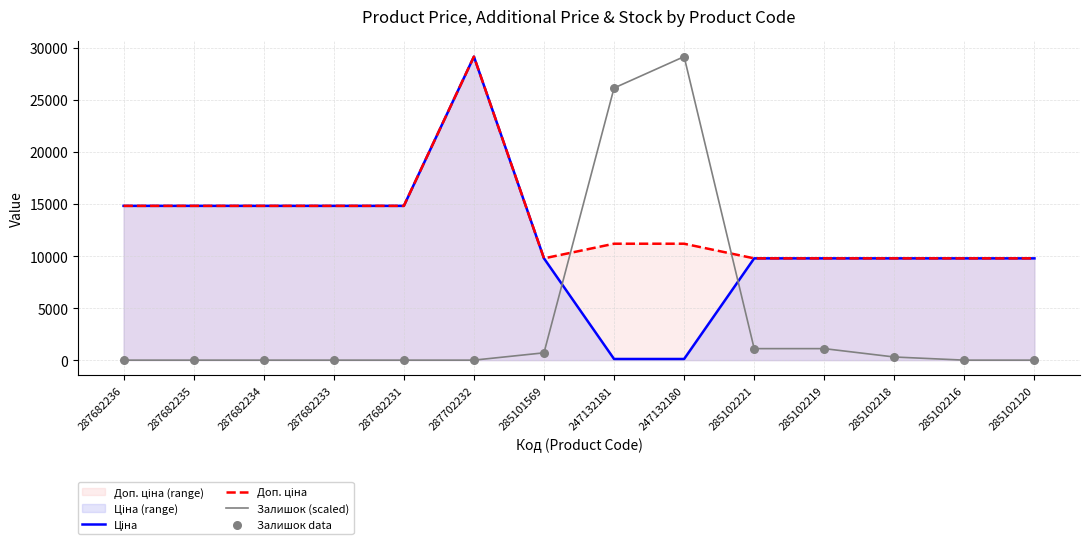

Which series has the largest Y range (max minus min)?

Залишок (scaled)